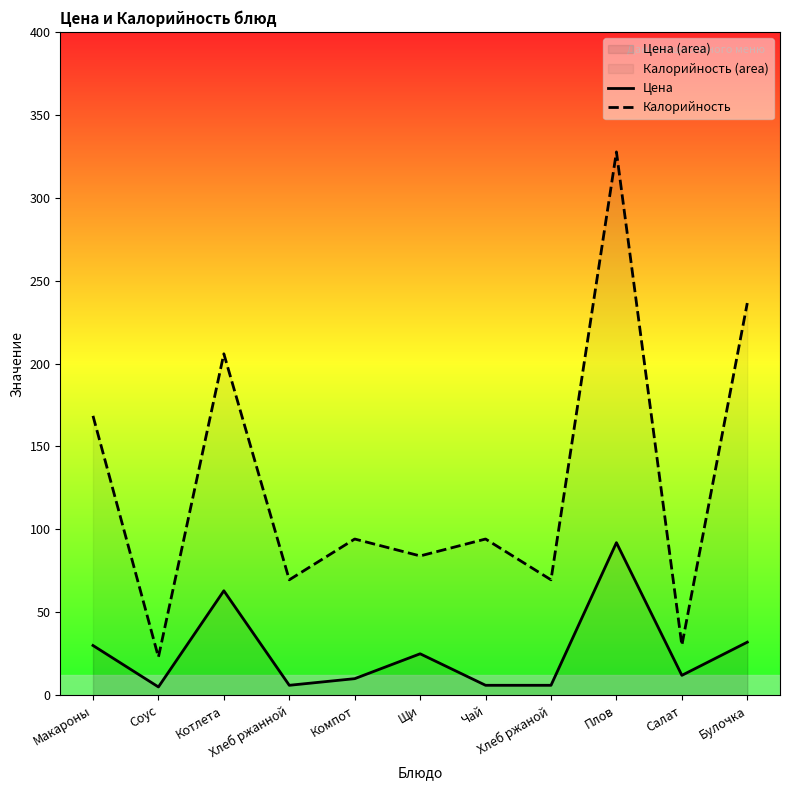

How many values in the Цена series are below 12?

5